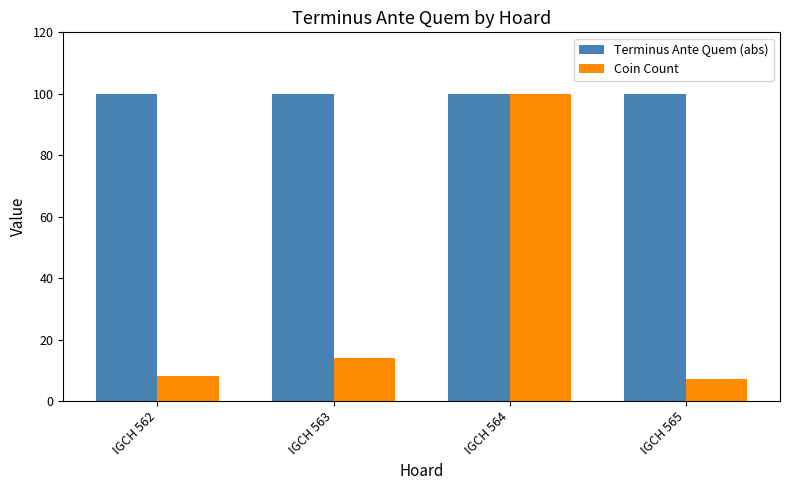

The Coin Count series shows 7 at IGCH 565. True or false?

True